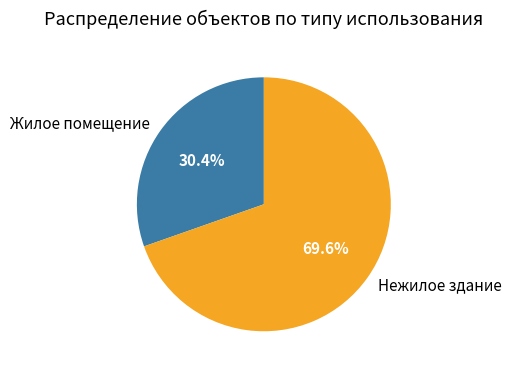

To the nearest percent, what is the average slice percentage?

50%